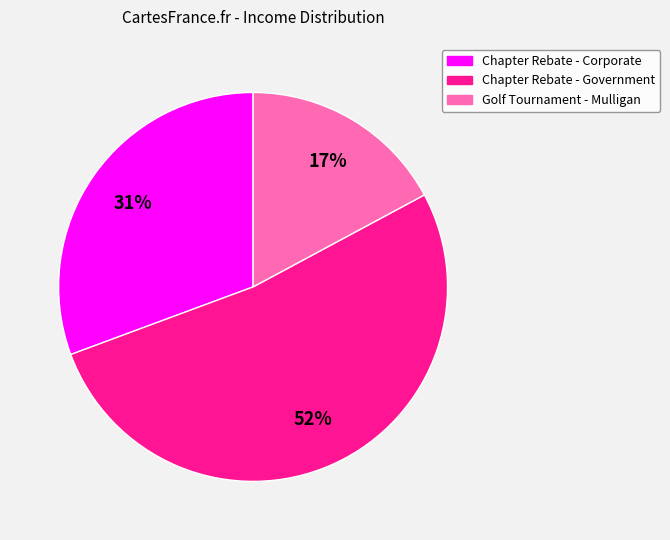

How many slices are in this pie chart?

3